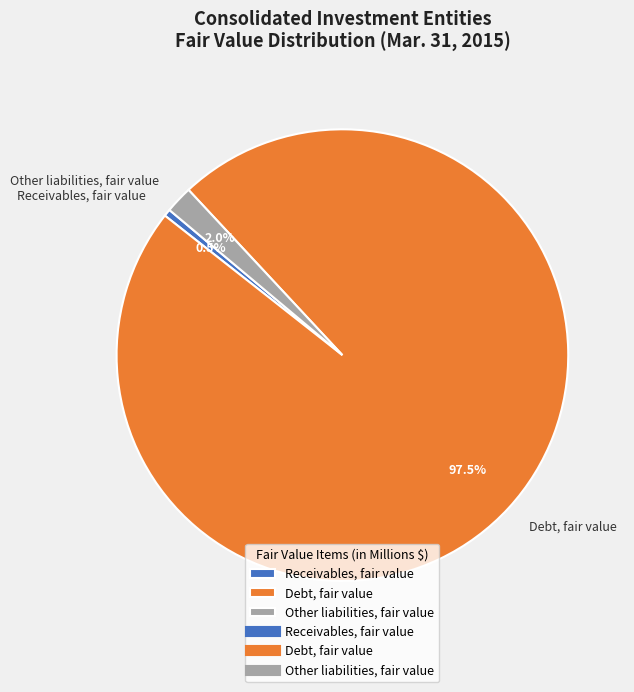

True or false: Receivables, fair value accounts for 11% of the total.

False